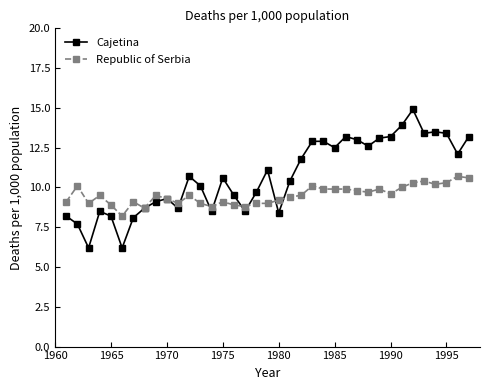

Reading left to right, list all the values displayed in this chart.

Cajetina: 8.2	7.7	6.2	8.5	8.2	6.2	8.1	8.7	9.1	9.3	8.7	10.7	10.1	8.5	10.6	9.5	8.5	9.7	11.1	8.4	10.4	11.8	12.9	12.9	12.5	13.2	13.0	12.6	13.1	13.2	13.9	14.9	13.4	13.5	13.4	12.1	13.2
Republic of Serbia: 9.1	10.1	9.0	9.5	8.9	8.2	9.1	8.7	9.5	9.3	9.0	9.5	9.0	8.8	9.1	8.9	8.8	9.0	9.0	9.2	9.4	9.5	10.1	9.9	9.9	9.9	9.8	9.7	9.9	9.6	10.0	10.3	10.4	10.2	10.3	10.7	10.6